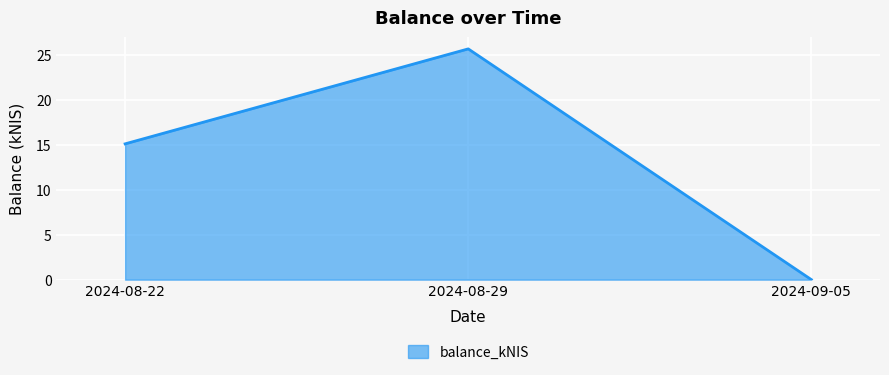

How many categories are shown in the chart?

3